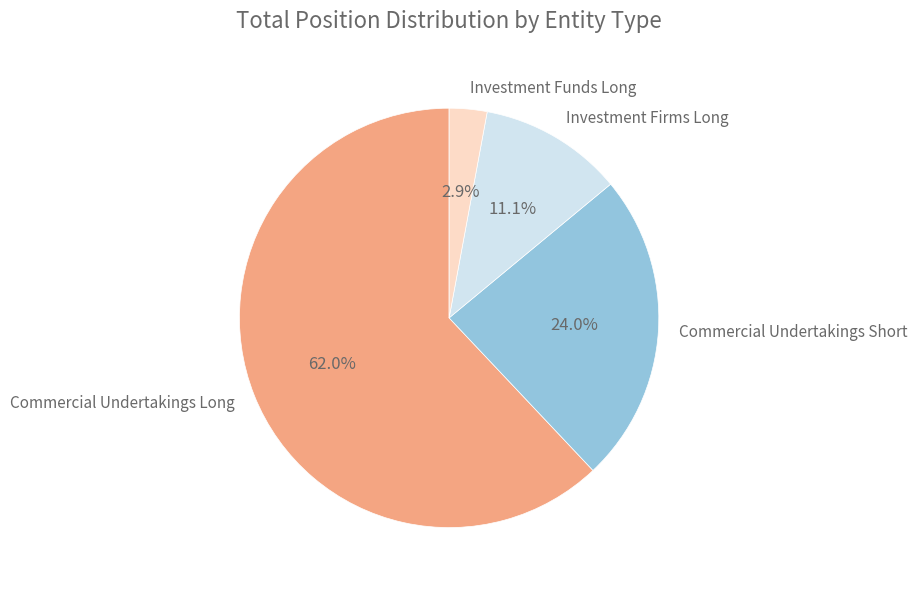

Is there any slice that represents more than half of the pie?

Yes